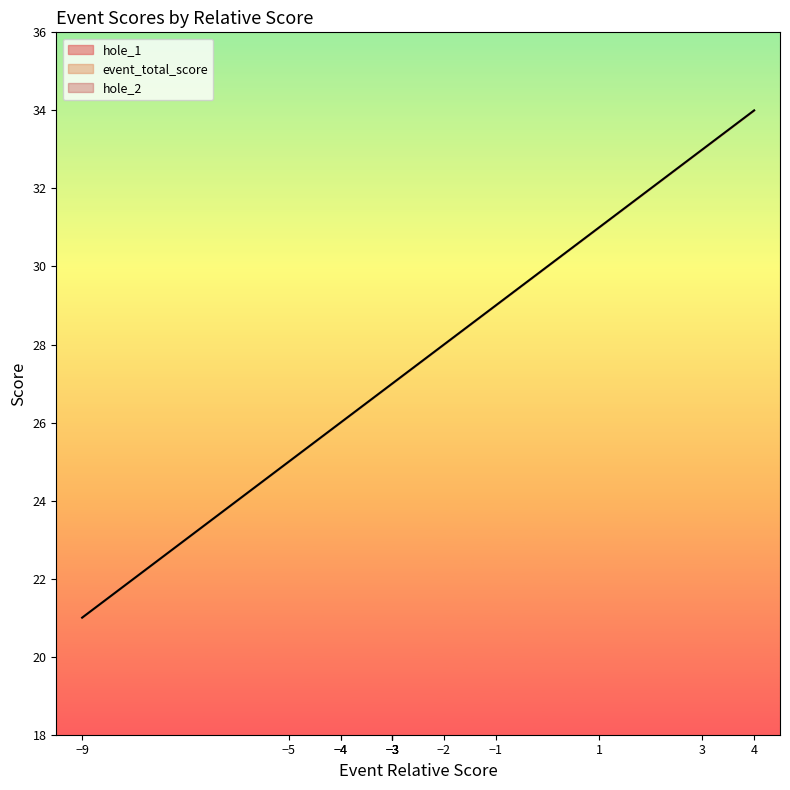

List the labels in order of value, smallest first.

-9, -5, -4, -4, -3, -3, -3, -3, -2, -1, 1, 3, 4